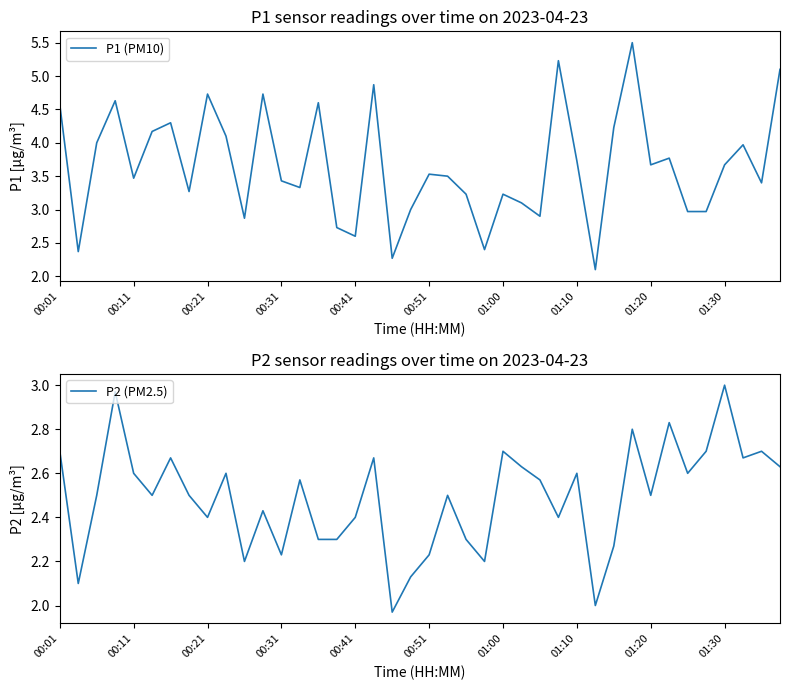

Which category has the lowest value in the P2 (PM2.5) series?

18